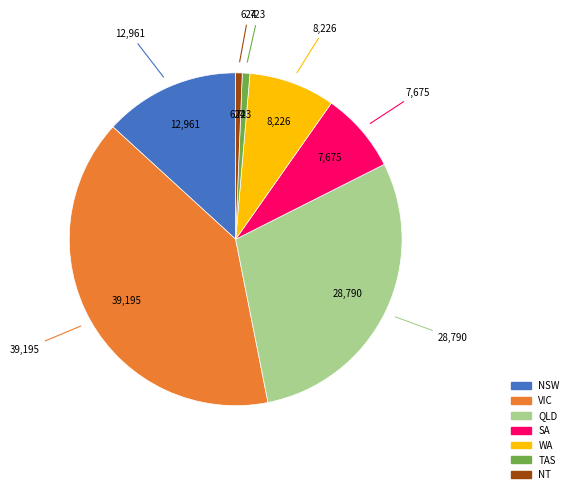

Do TAS and WA together represent more than half of the pie?

No